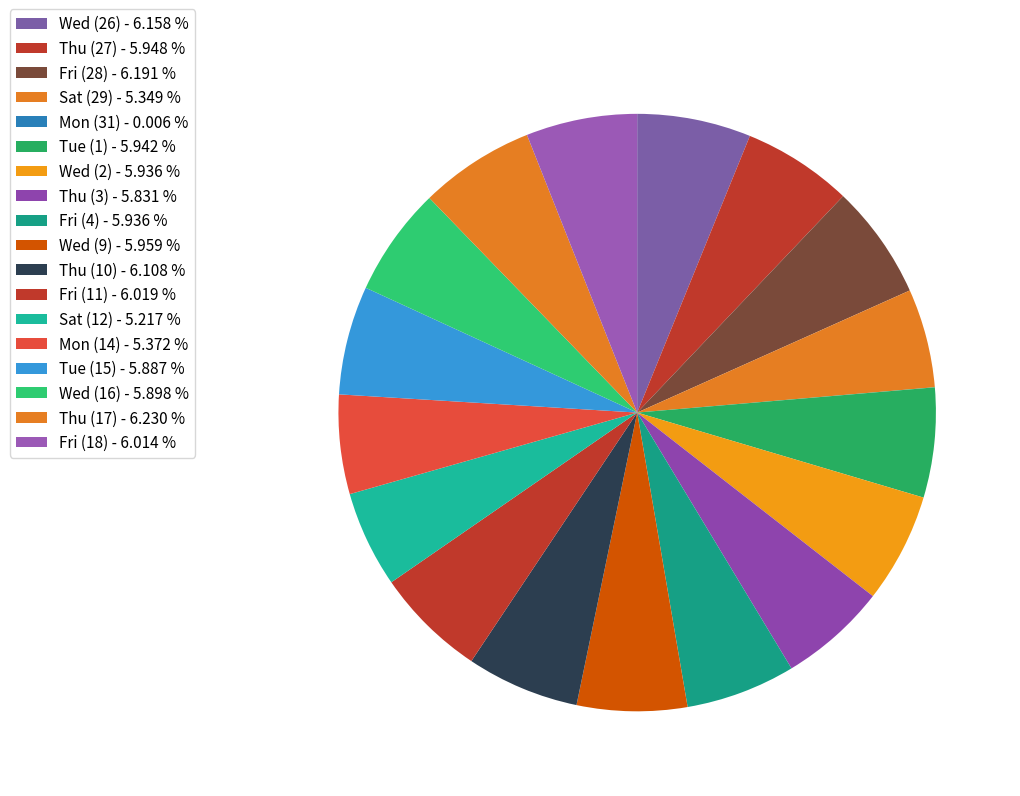

Is it true that Thu (27) is 6% of the pie?

True